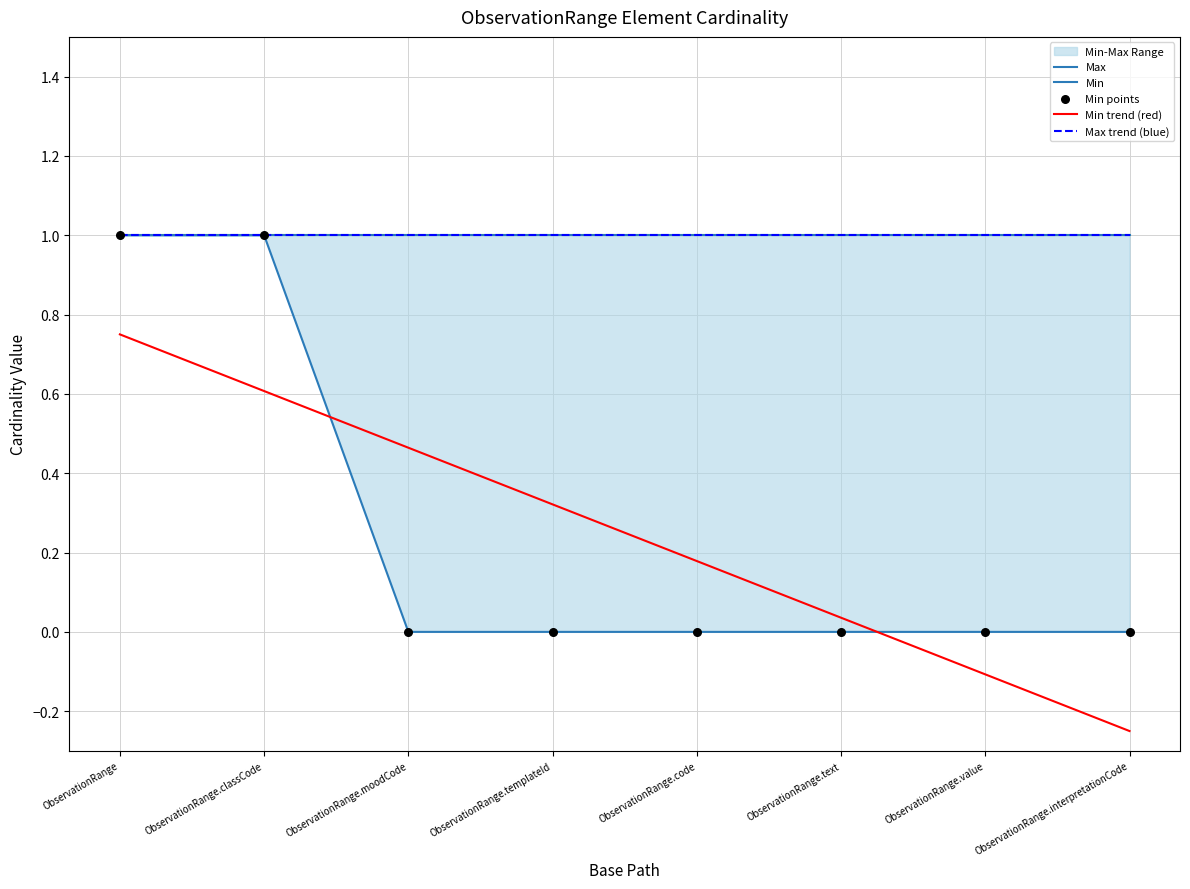

At which category is the sum across all series the highest?

ObservationRange